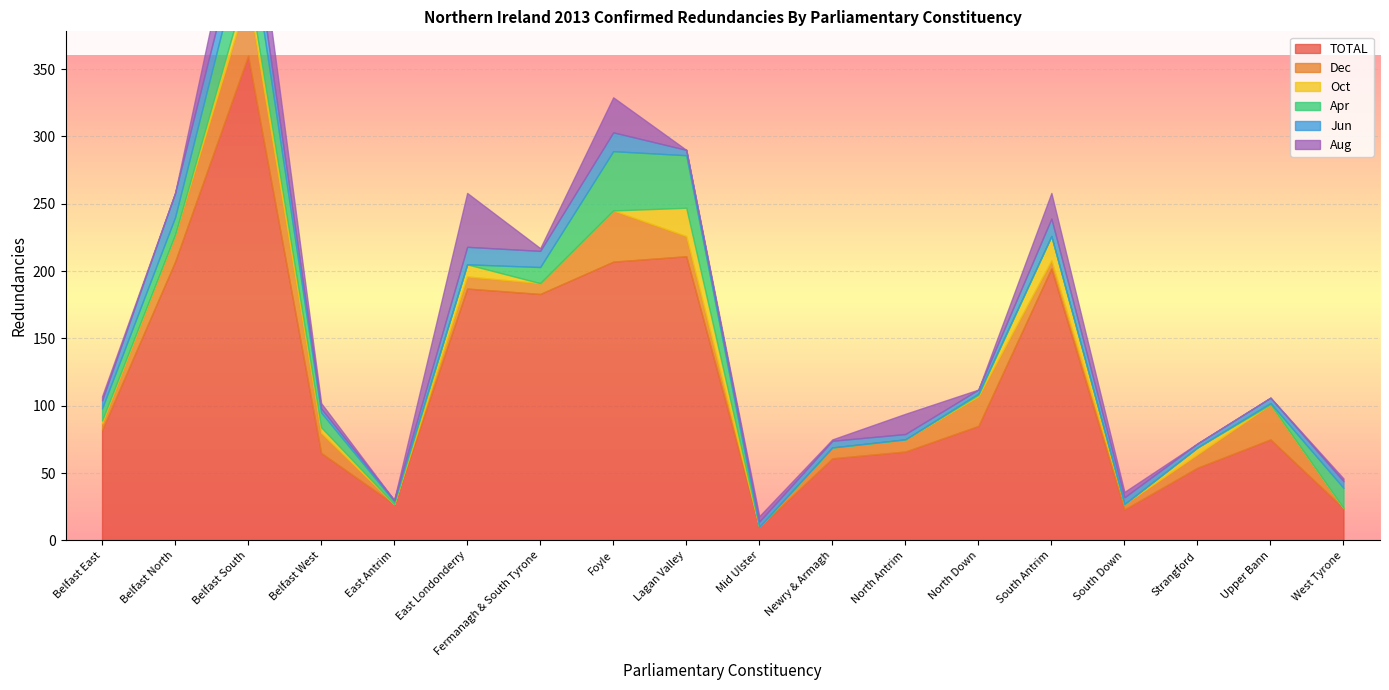

True or false: TOTAL and Apr intersect in this chart.

False